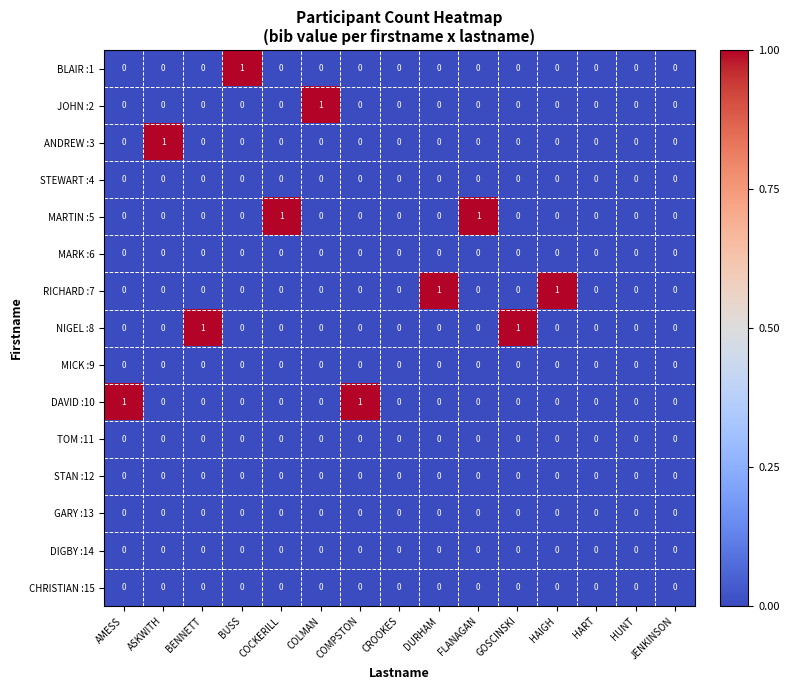

What is the greatest value displayed?

1